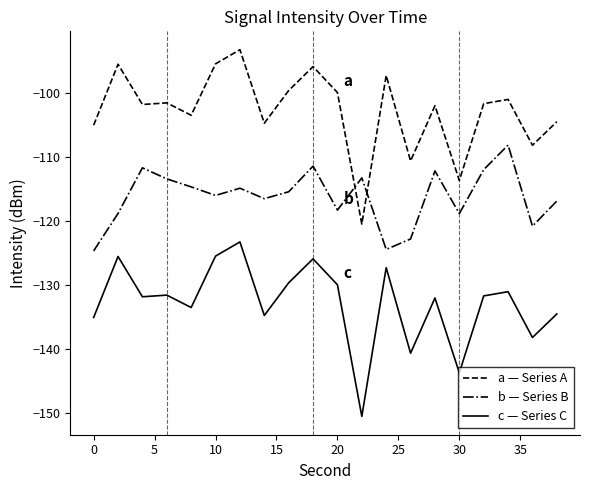

True or false: b — Series B and a — Series A cross at least once.

True